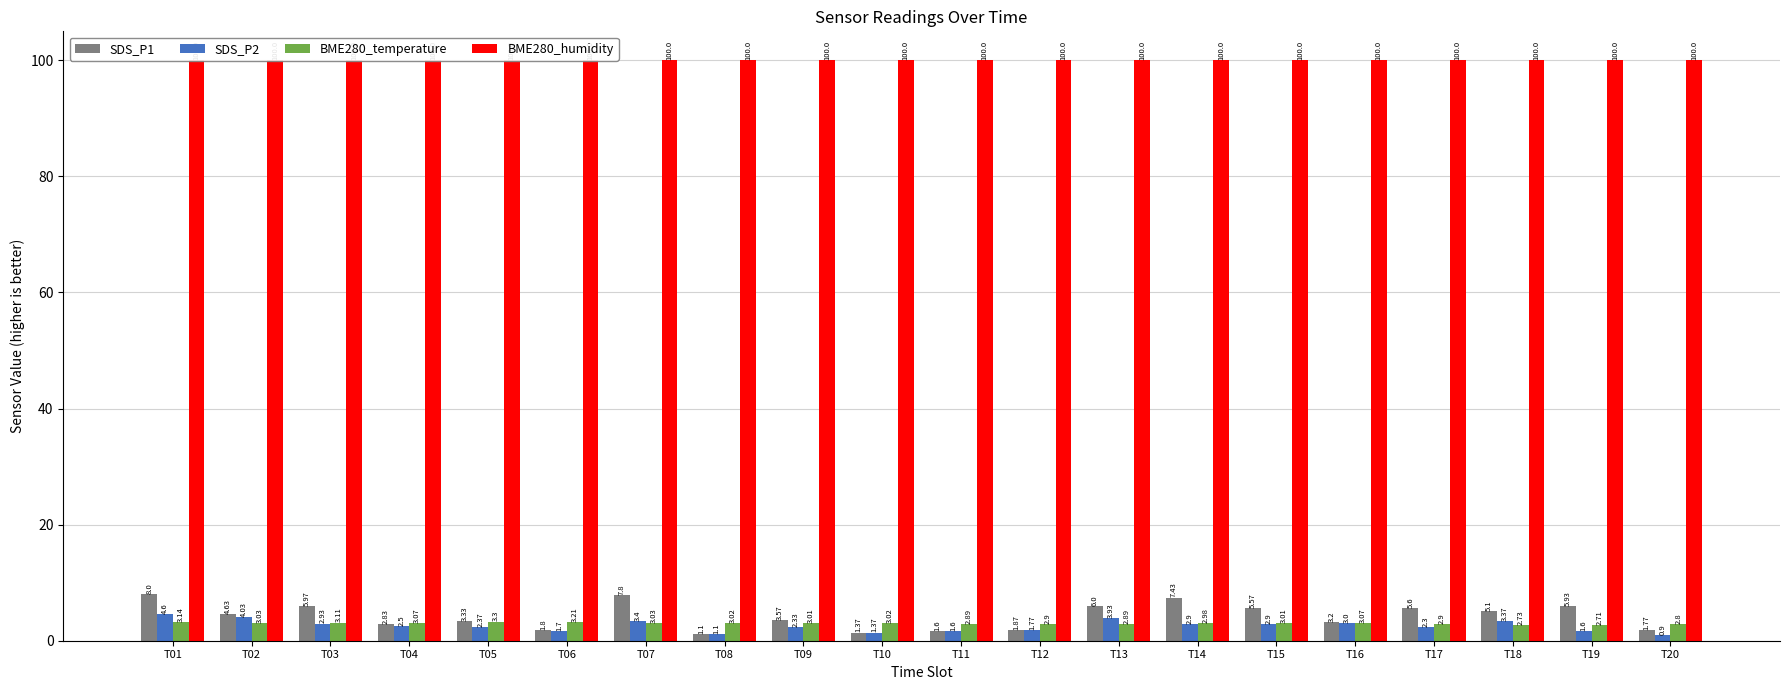

Between T04 and T19, which series saw the biggest shift?

SDS_P1